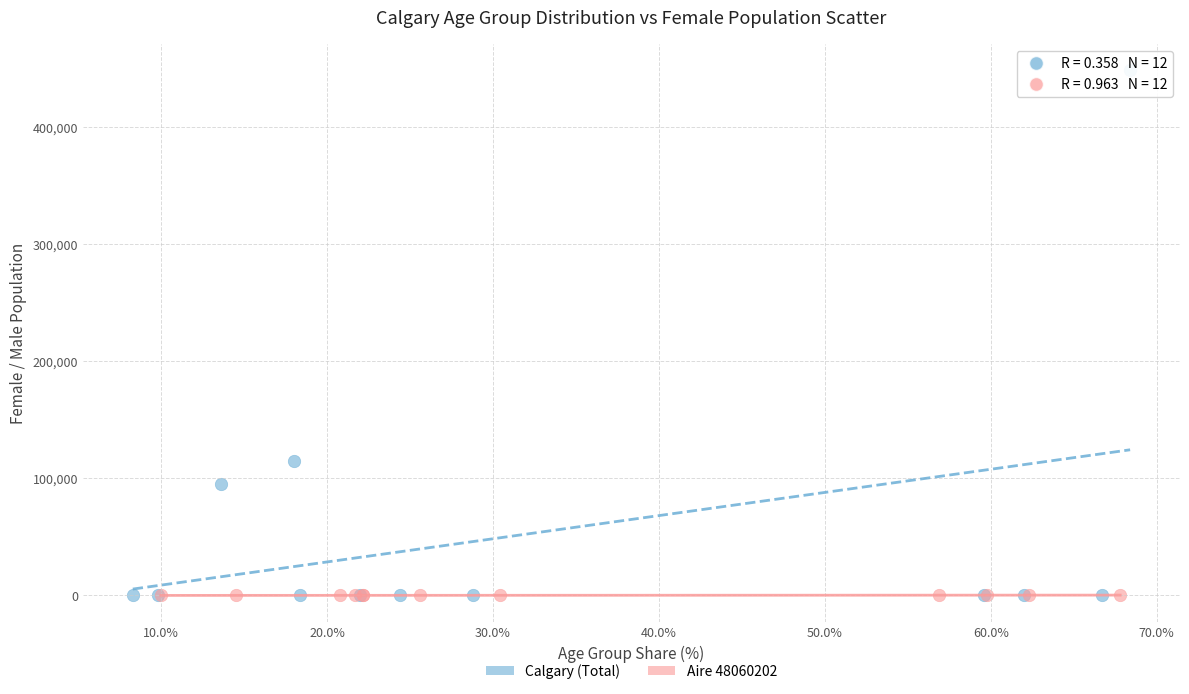

Which series reaches the maximum Y coordinate?

Calgary (Total)